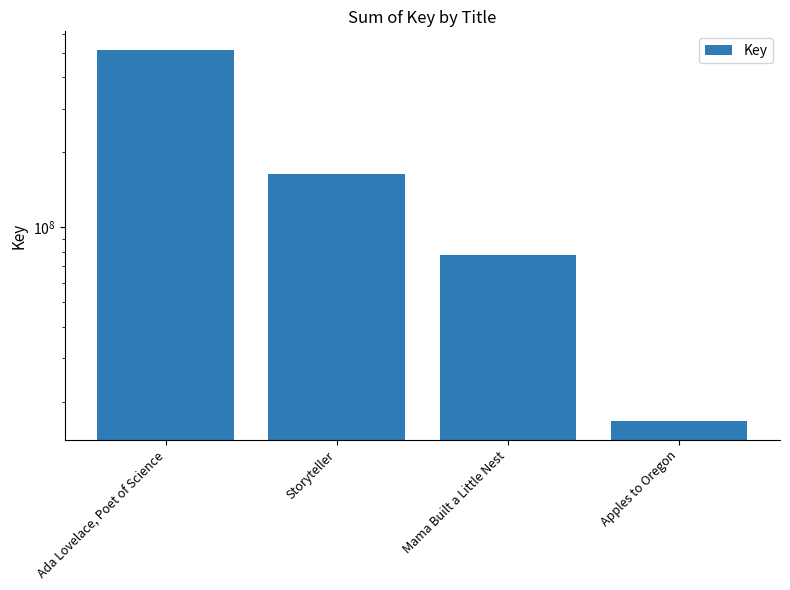

Are the bars grouped side by side (vs. stacked)?

No